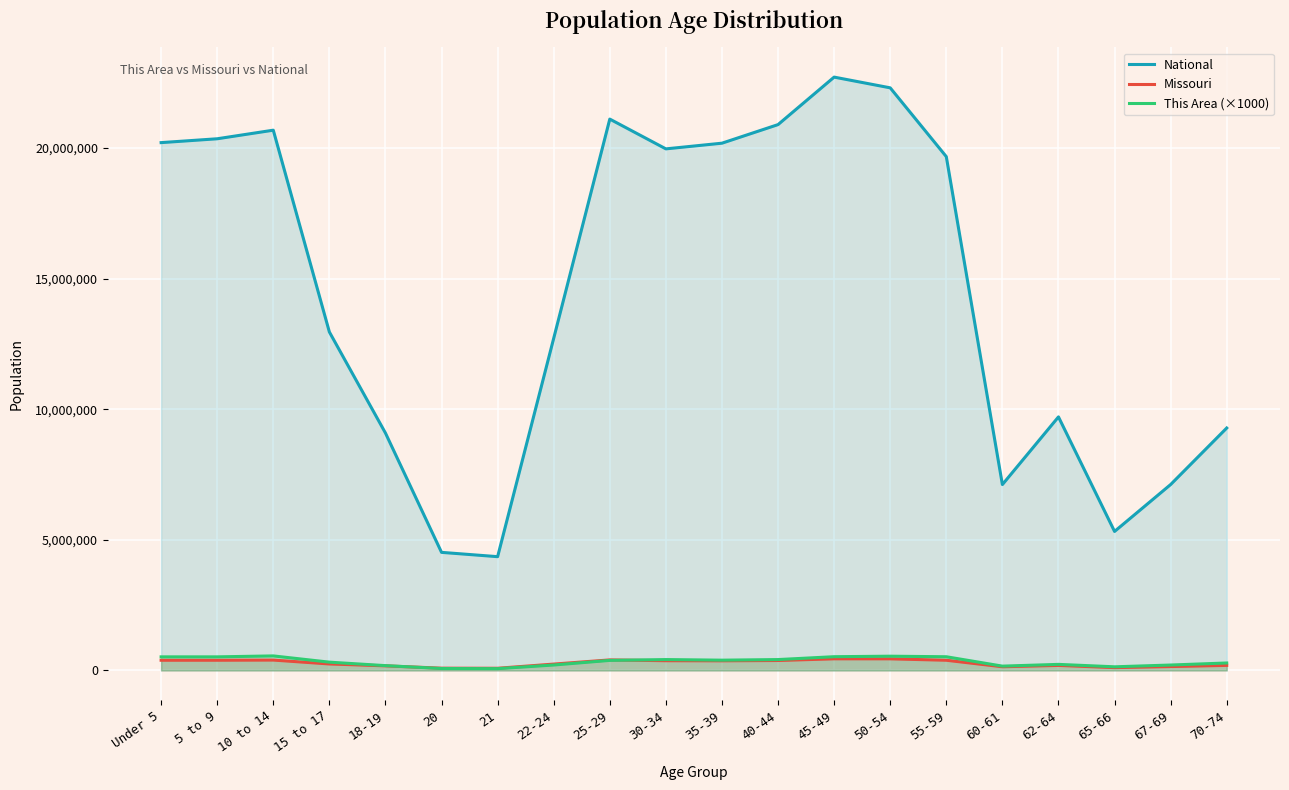

At which label does Missouri reach its peak?

45-49